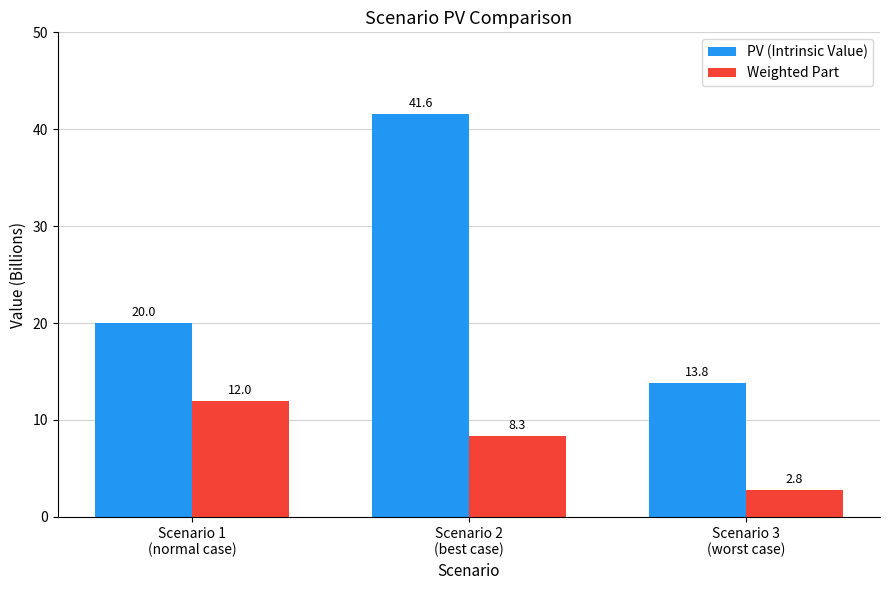

Which series has the widest spread of values?

PV (Intrinsic Value)